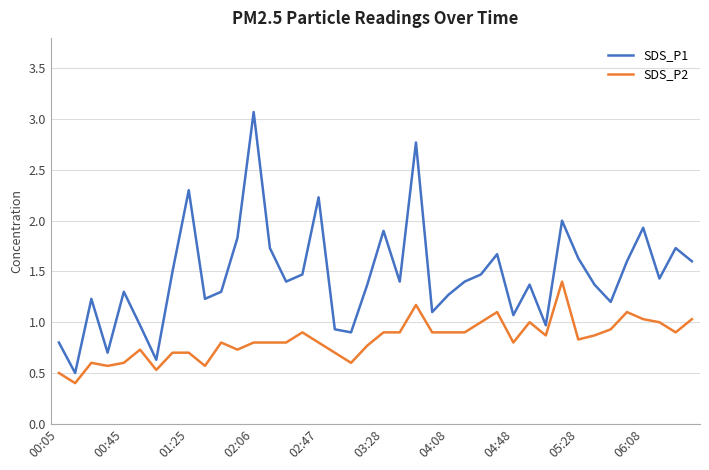

True or false: SDS_P2 and SDS_P1 intersect in this chart.

False